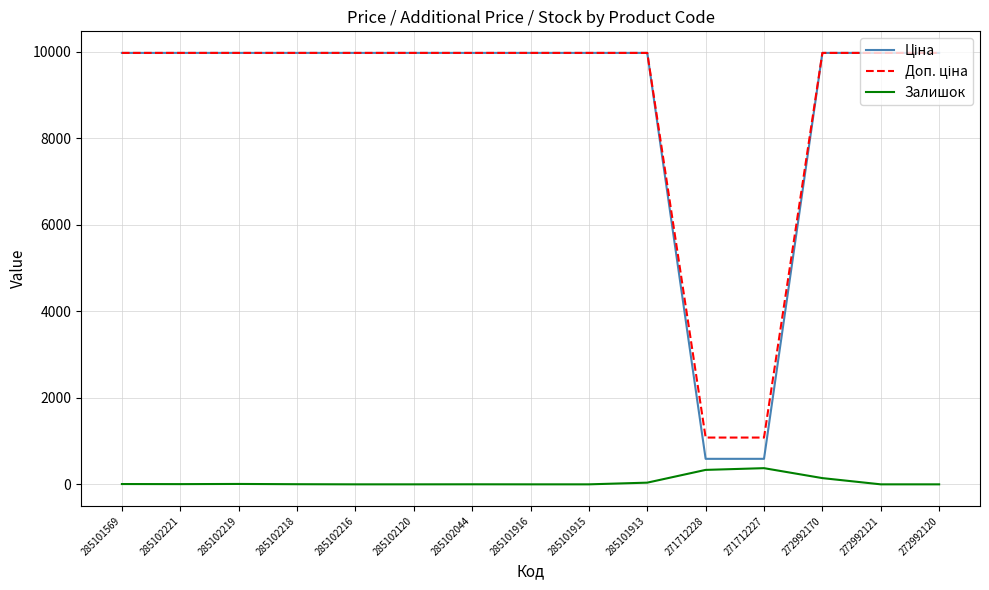

At how many categories does at least one series exceed 1000?

15